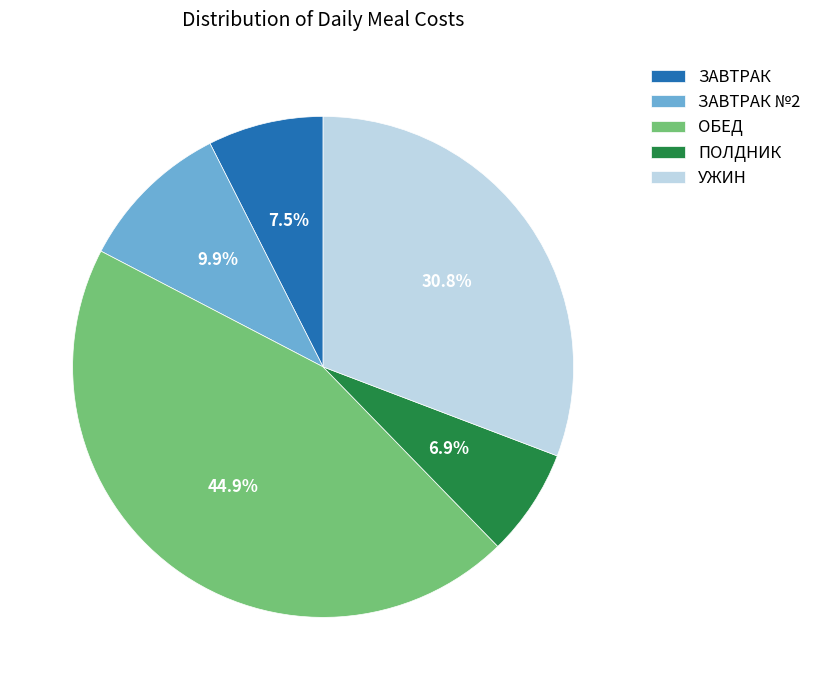

Between ОБЕД and ПОЛДНИК, which is larger?

ОБЕД